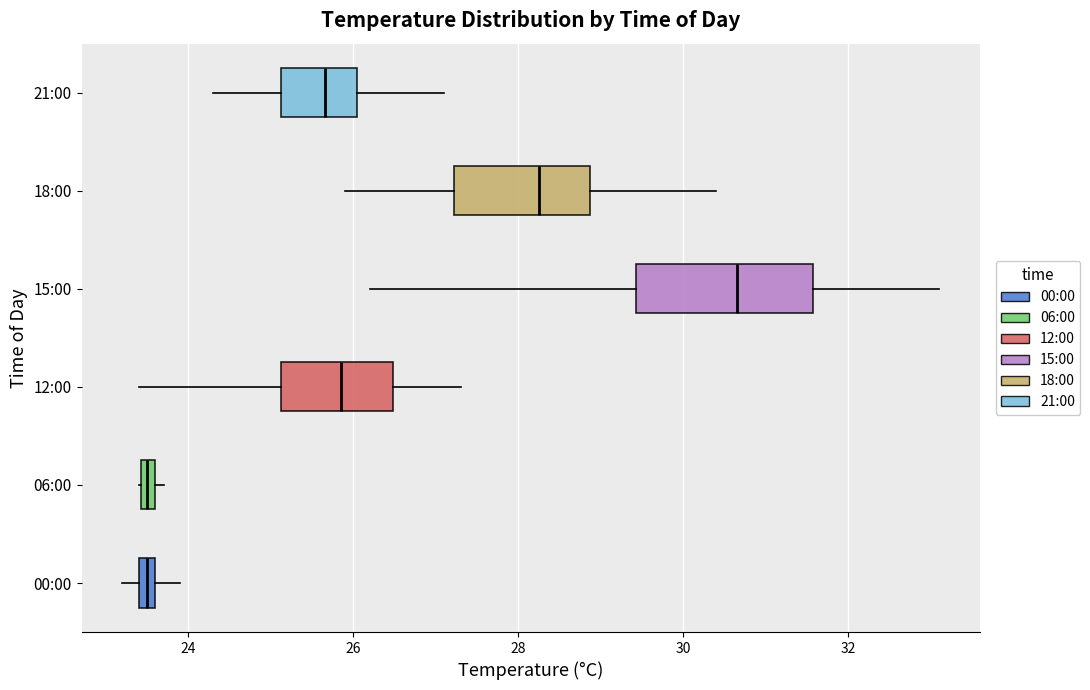

Which box is the widest, from its left edge to its right edge?

15:00